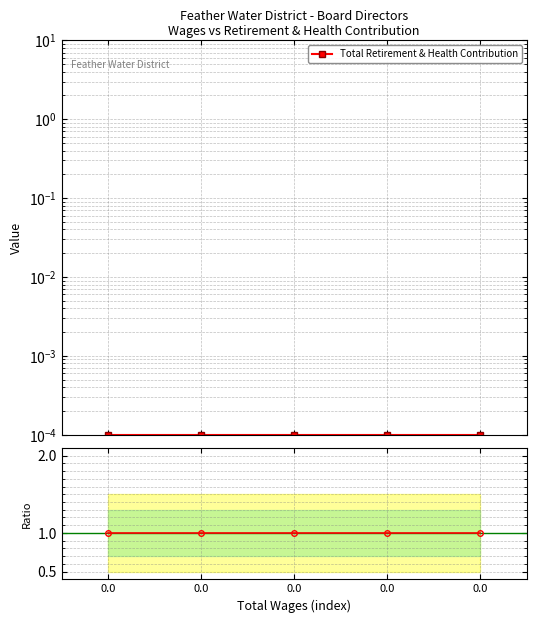

Rank the series by their maximum value, from lowest to highest.

Total Retirement & Health Contribution, Ratio to reference